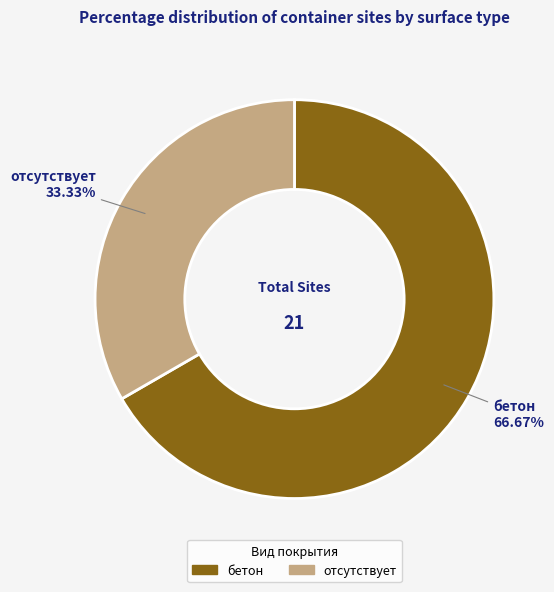

Does бетон represent more than half of the total?

Yes